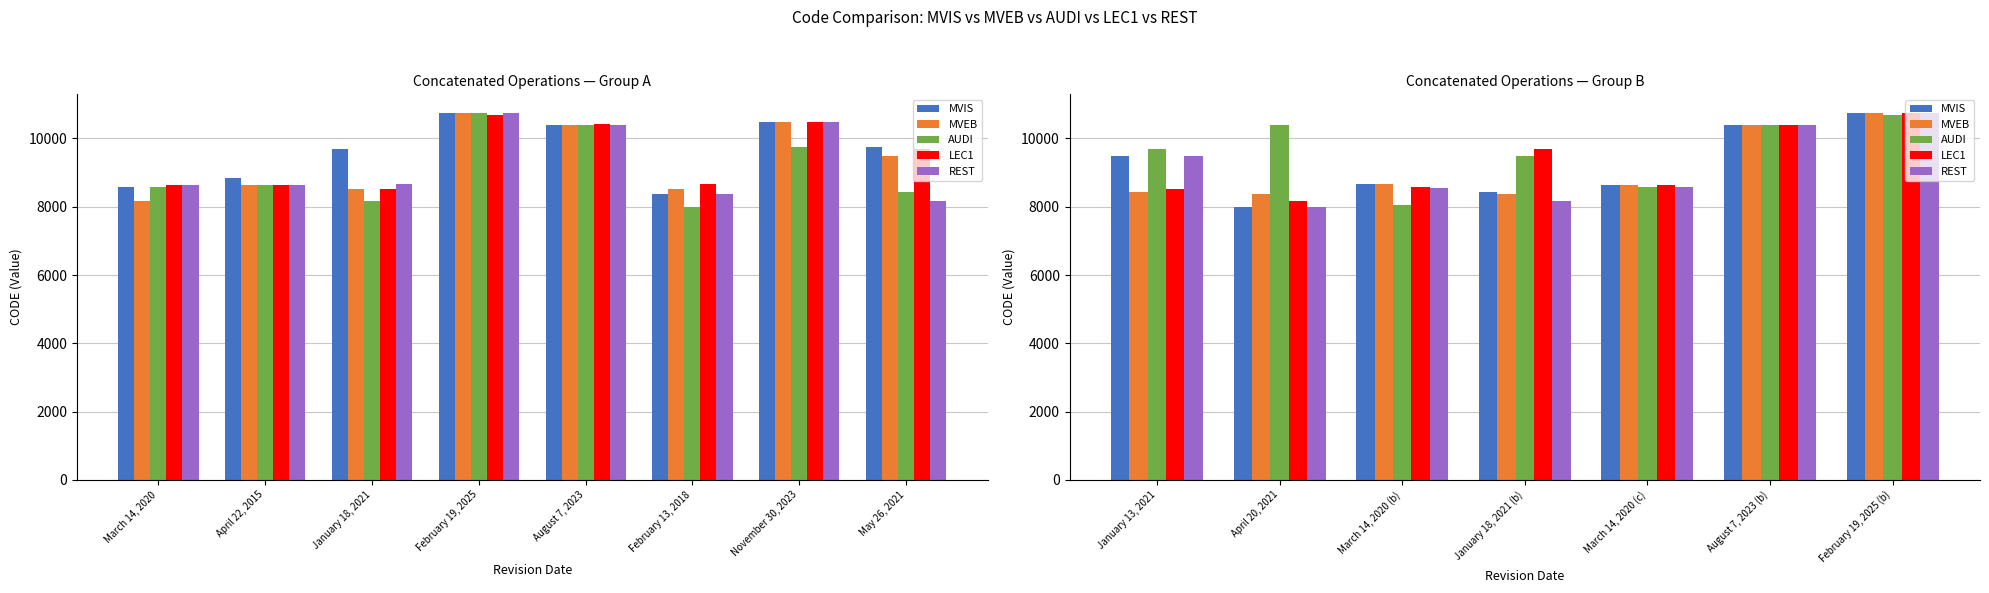

What position from the left is January 13, 2021?

1